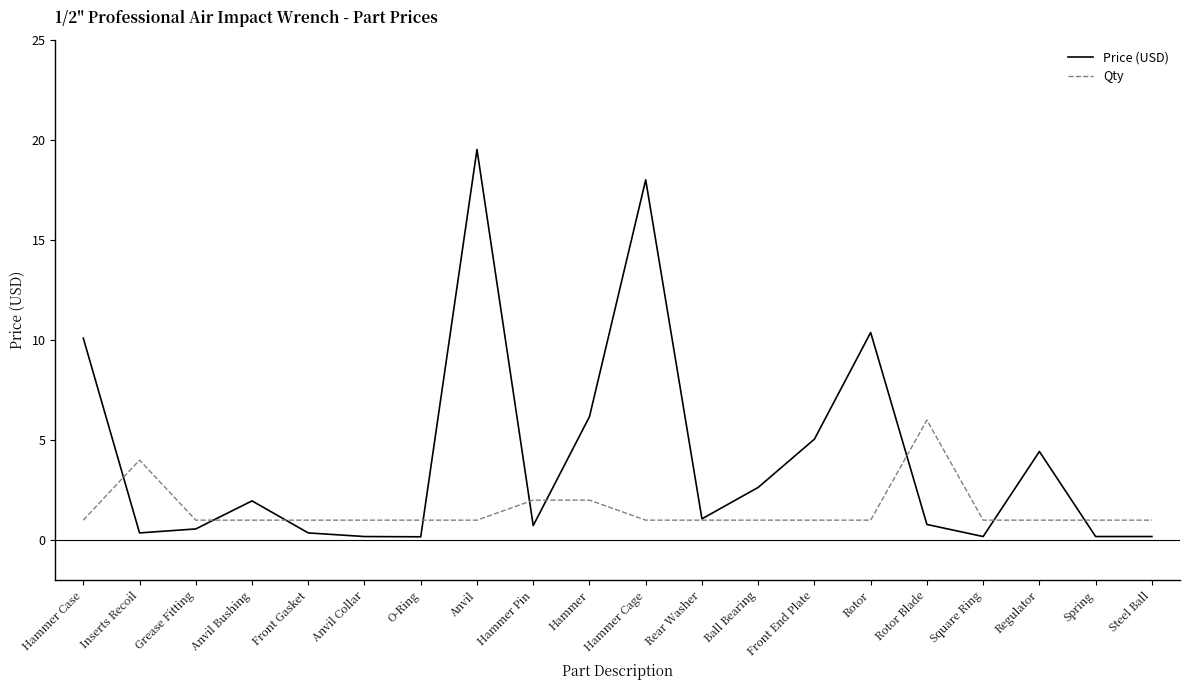

What position from the left is Hammer?

10